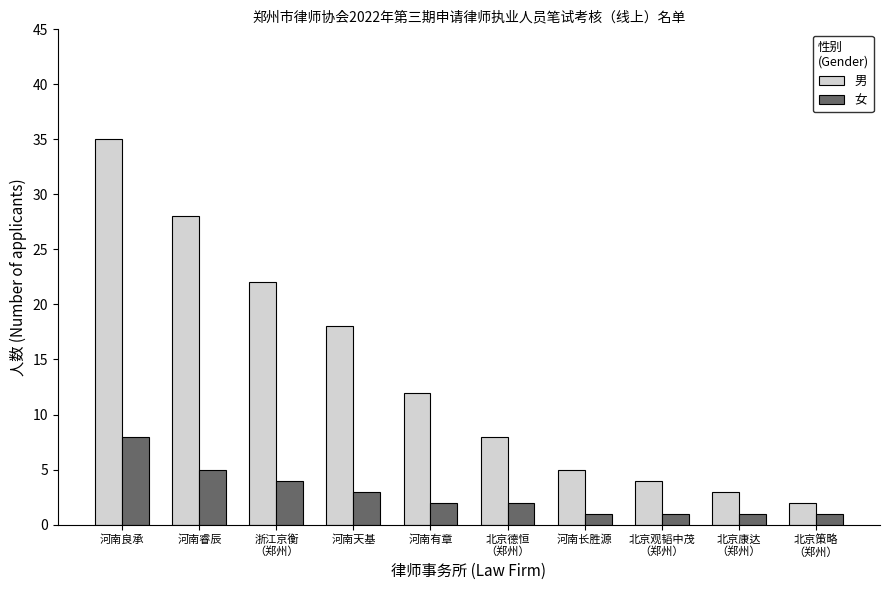

How many 女 values are between 1 and 4?

8